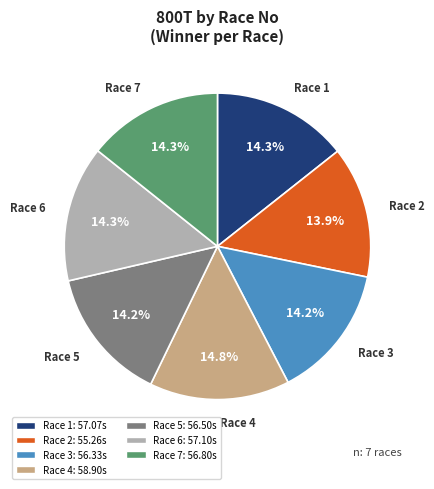

True or false: Race 3 accounts for 14% of the total.

True